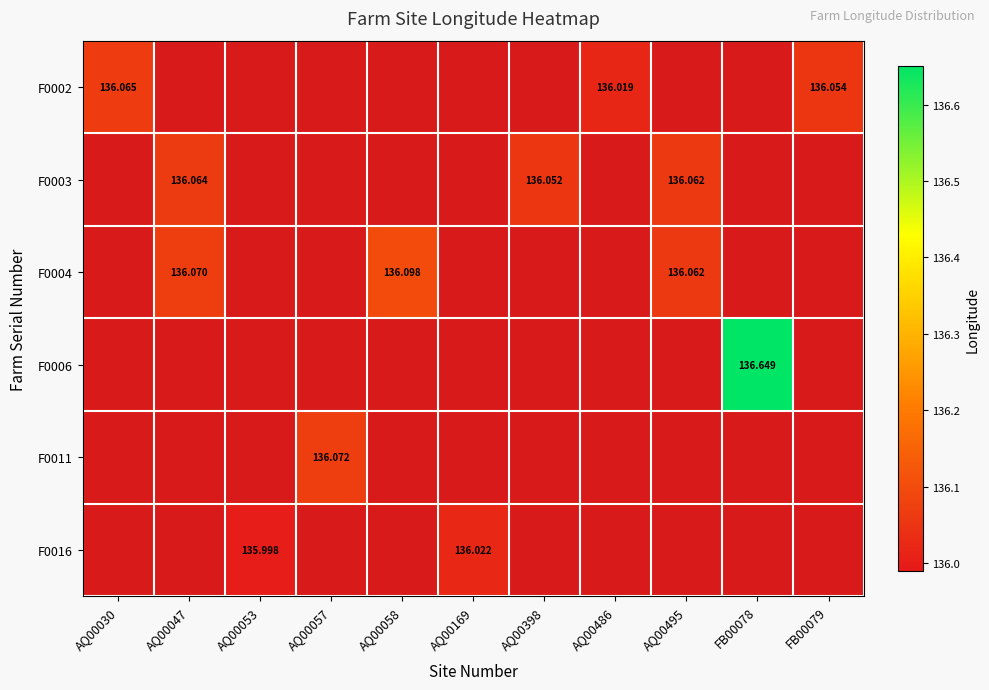

Between AQ00486 and AQ00057, which is larger?

AQ00057